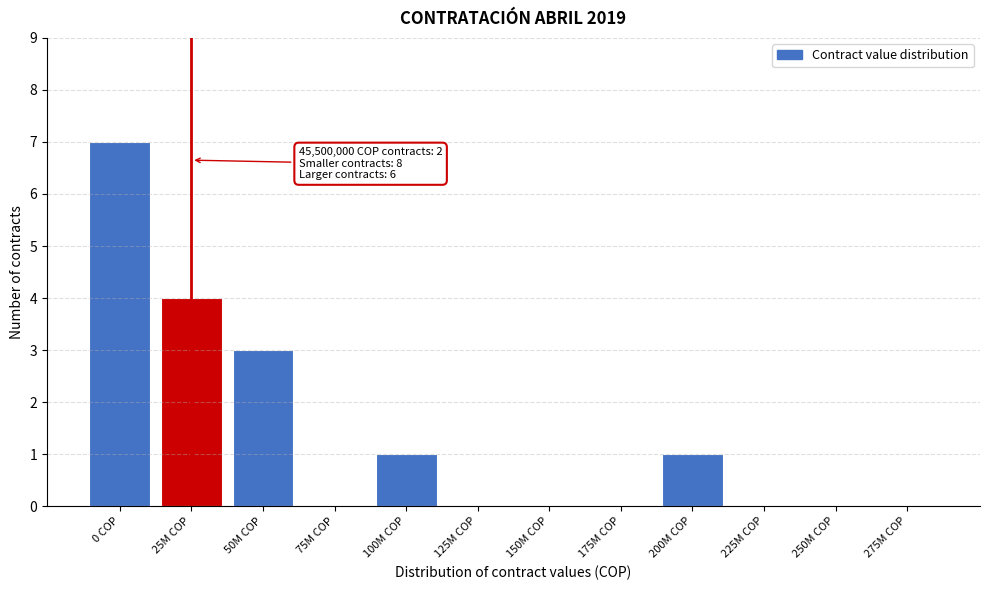

Reading left to right, transcribe all the data shown in this chart.

0 COP=7	25M COP=4	50M COP=3	75M COP=0	100M COP=1	125M COP=0	150M COP=0	175M COP=0	200M COP=1	225M COP=0	250M COP=0	275M COP=0